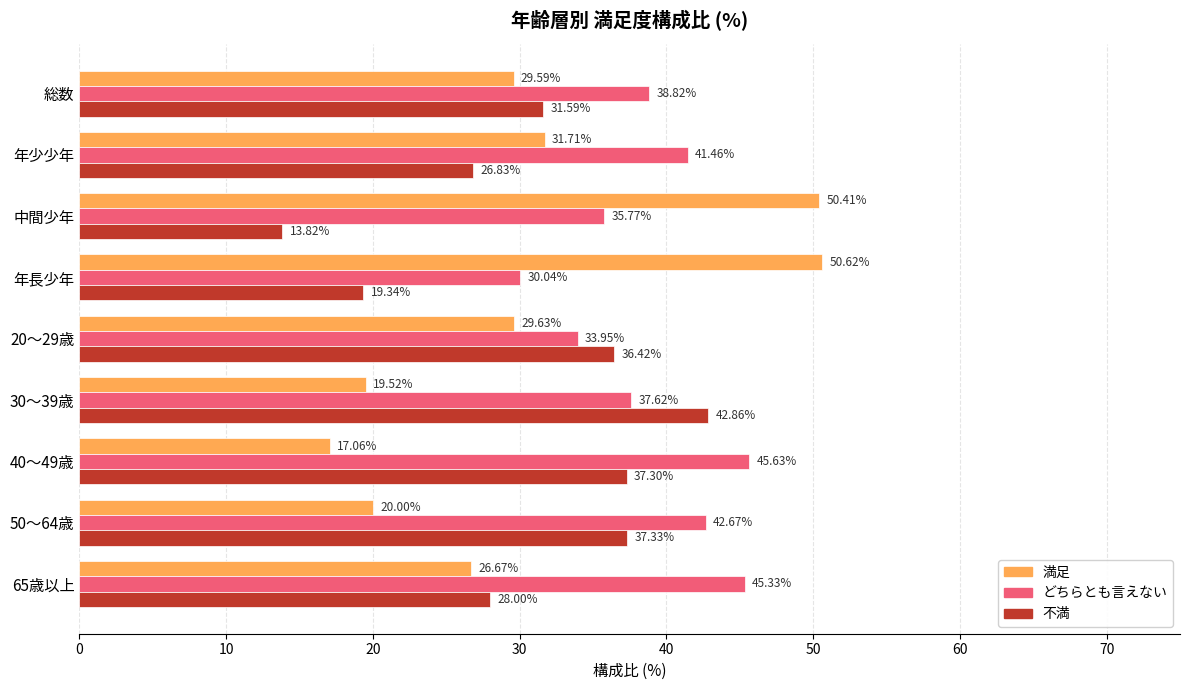

Which series changed the most between 年長少年 and 30～39歳?

満足